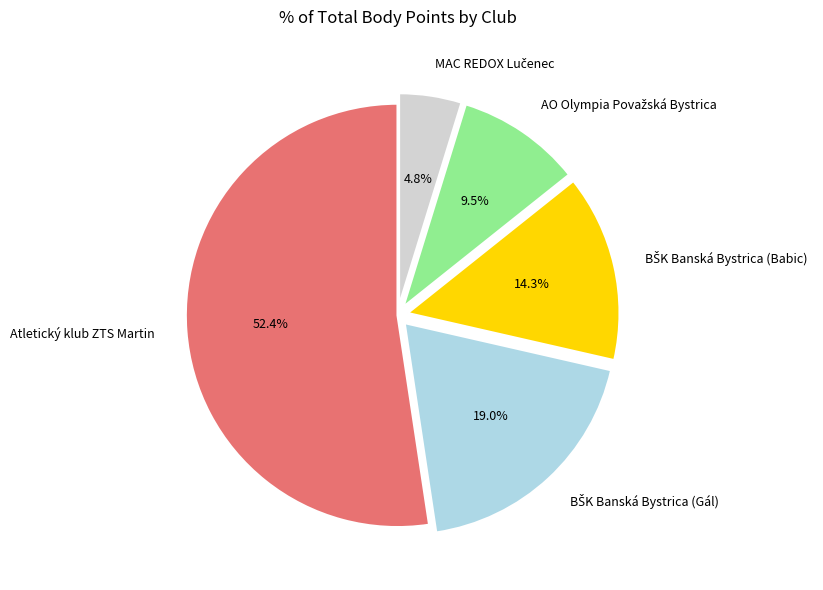

How many segments does this pie chart have?

5